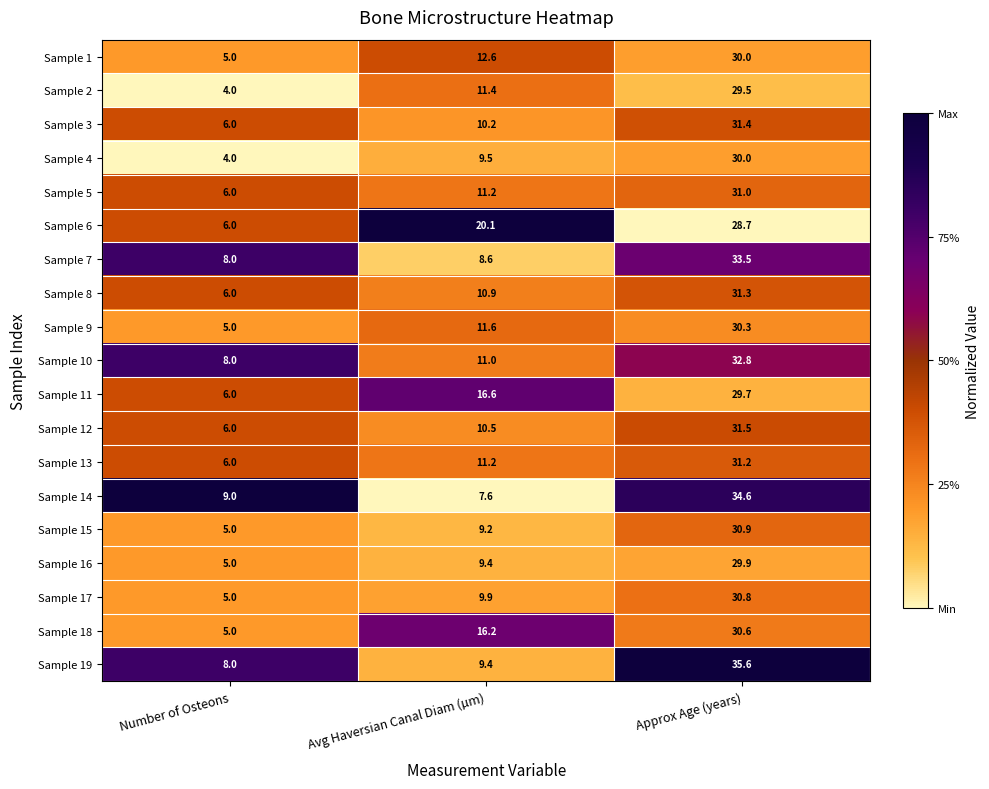

Where does the Sample 18 series first go above 16?

Avg Haversian Canal Diam (µm)